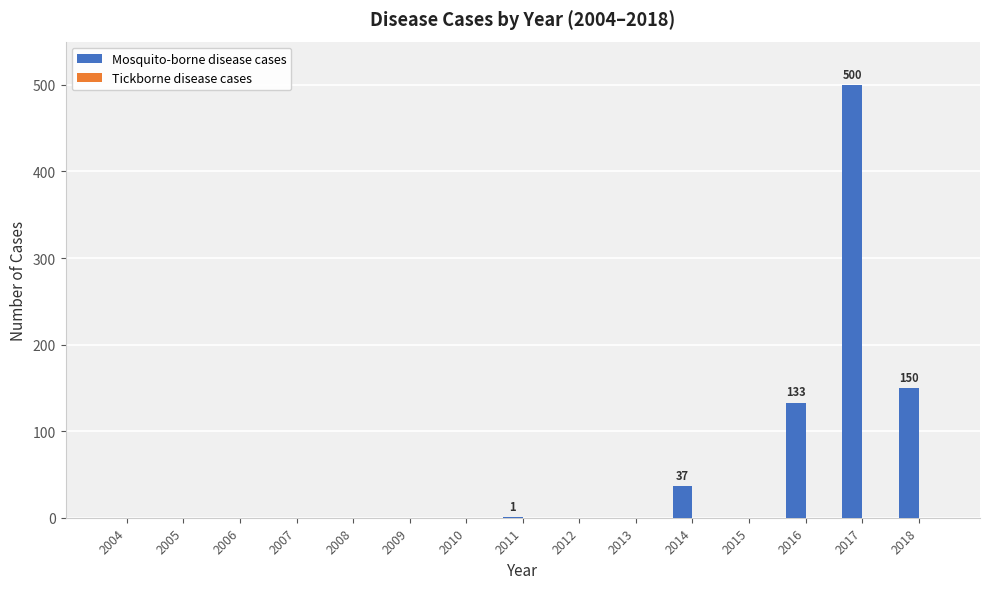

Is it true that the value at 2008 is 321?

False